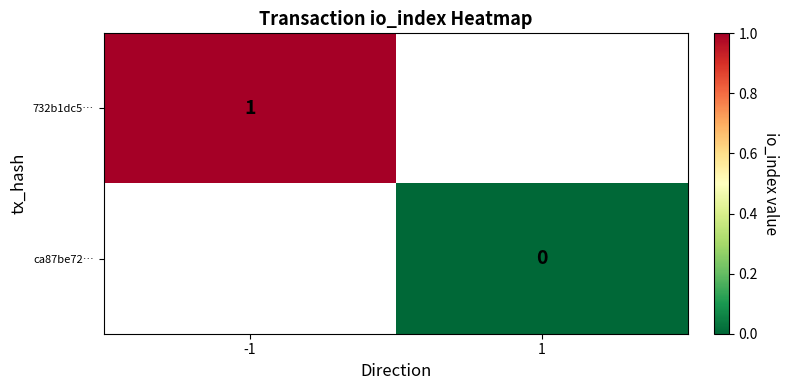

Is it true that 732b1dc5… equals 1 at -1?

True